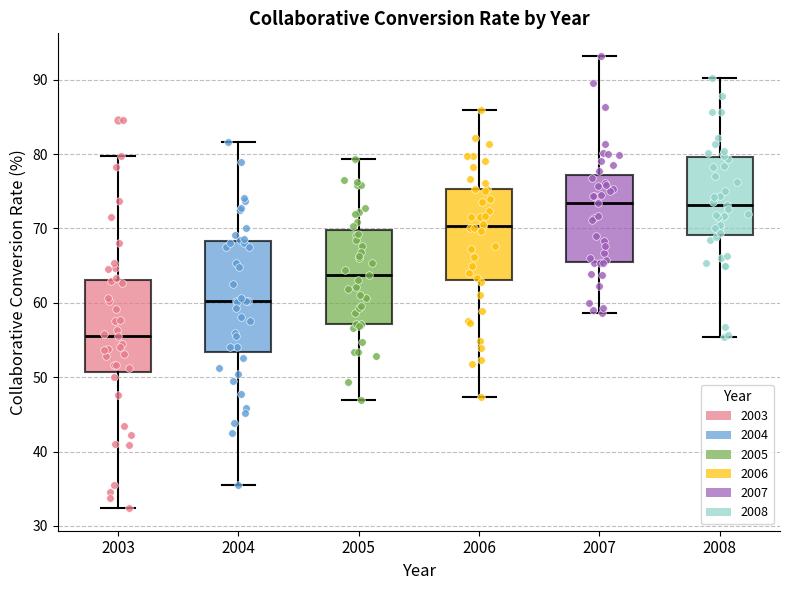

Reading left to right, transcribe this box plot: for each box, give where its median line is, the range the box spans, and where its two whiskers end, as read against the y-axis. The values are not printed on the chart, so give them approximately, as read against the axis.

2003: median 56, box 51 to 63, whiskers 32 to 80
2004: median 60, box 53 to 68, whiskers 36 to 82
2005: median 64, box 57 to 70, whiskers 47 to 79
2006: median 70, box 63 to 75, whiskers 47 to 86
2007: median 73, box 66 to 77, whiskers 59 to 93
2008: median 73, box 69 to 80, whiskers 55 to 90